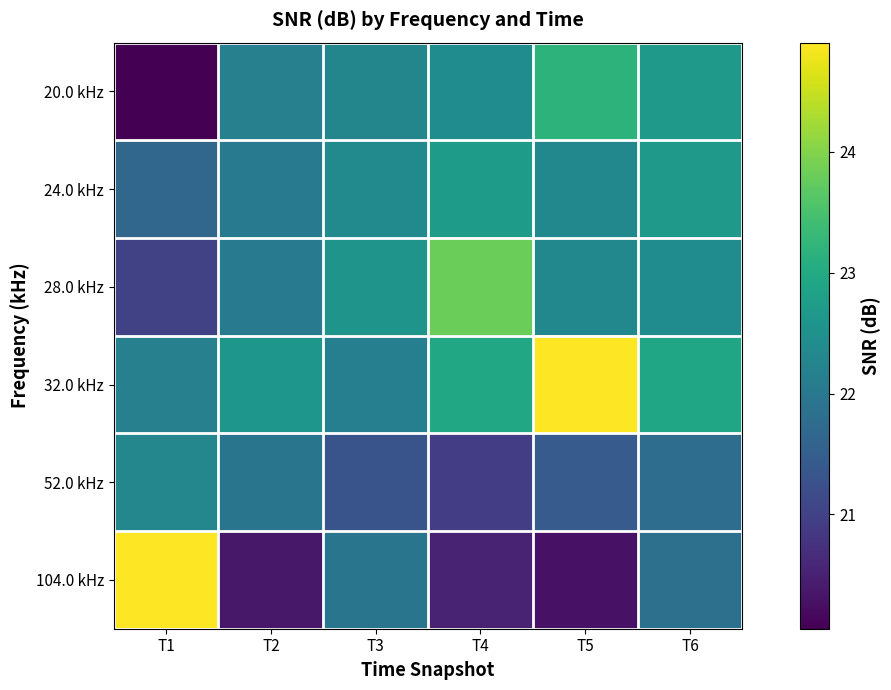

How many data points does each series have?

6